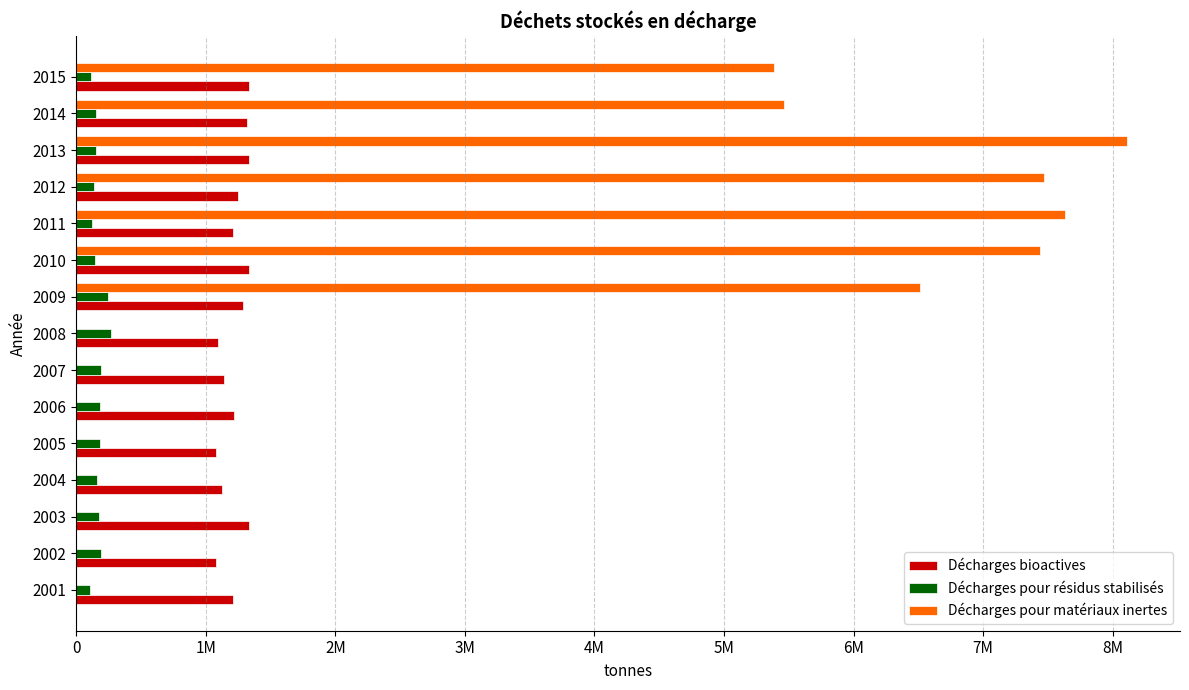

What are all the series names shown in the legend?

Décharges bioactives, Décharges pour résidus stabilisés, Décharges pour matériaux inertes